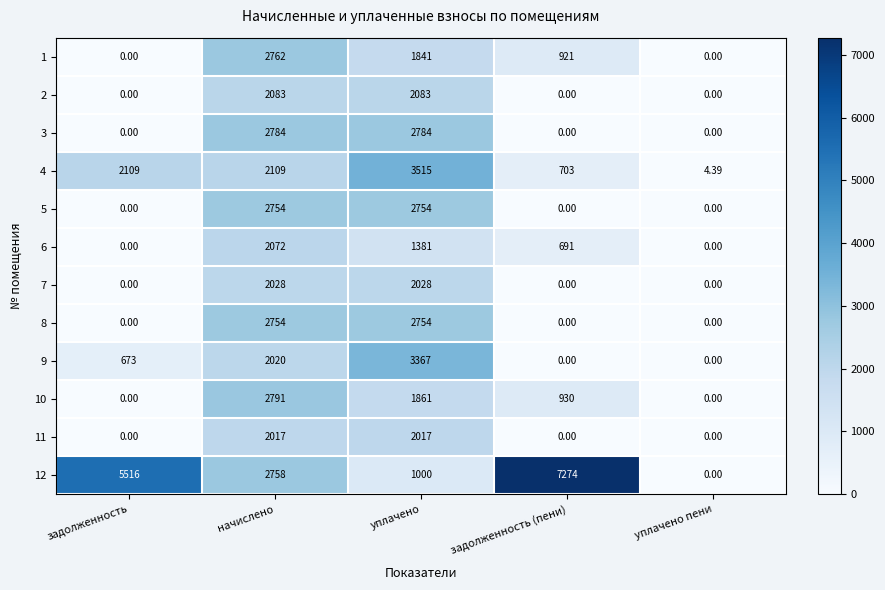

Between начислено and задолженность (пени), which series saw the biggest shift?

12